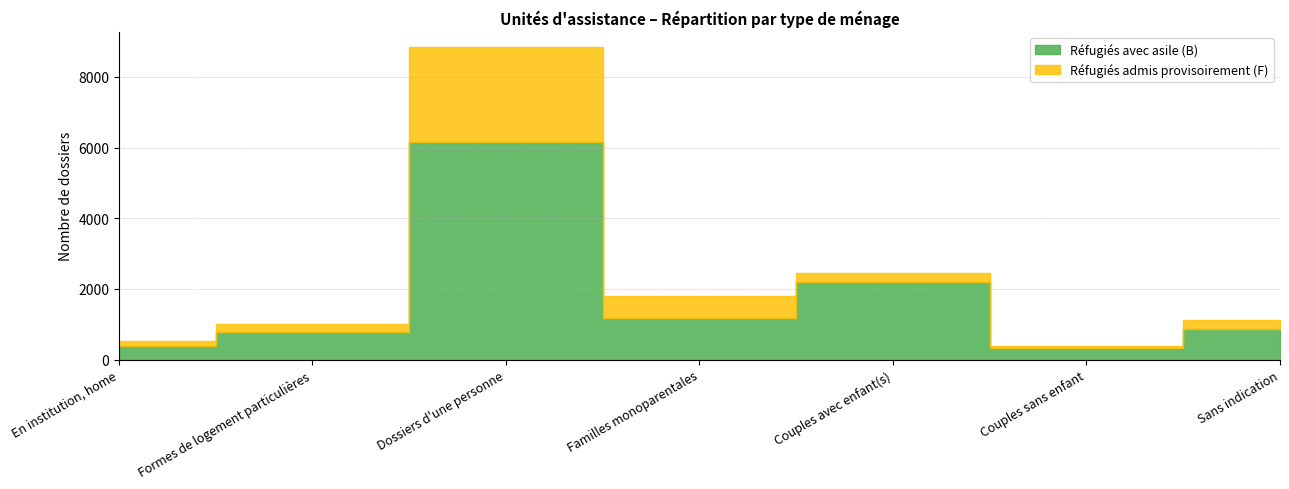

Rank the series by their average value, from lowest to highest.

Réfugiés admis provisoirement (F), Réfugiés avec asile (B)